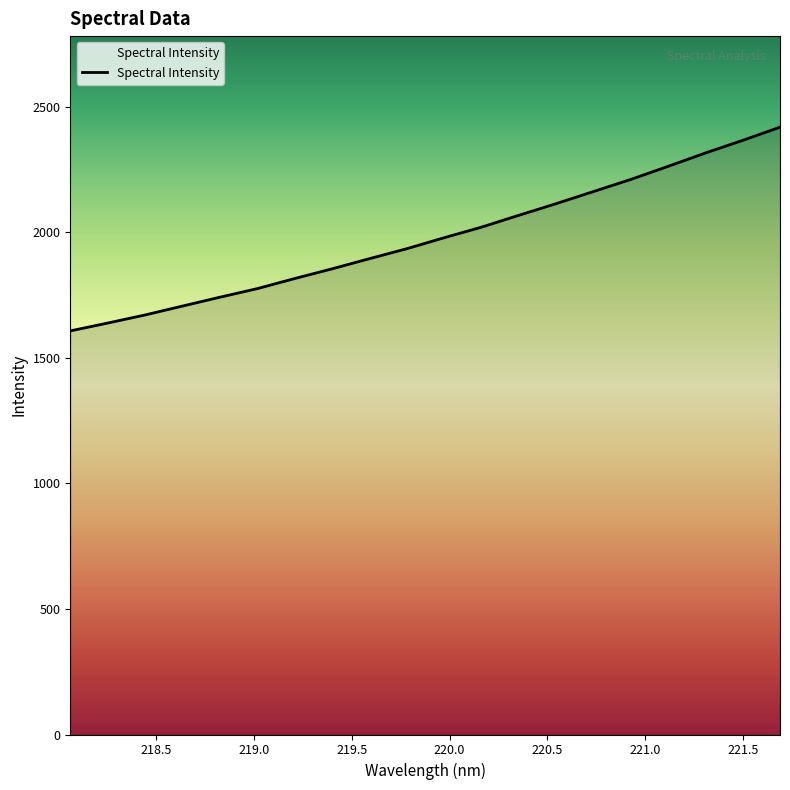

What is the smallest value displayed?

1607.1